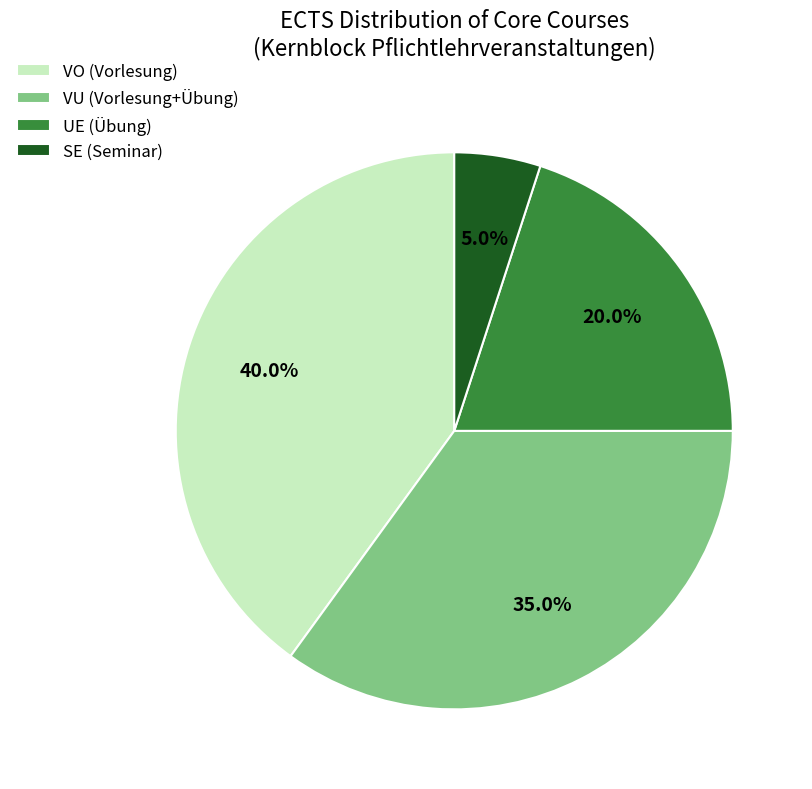

Does any single category account for the majority?

No